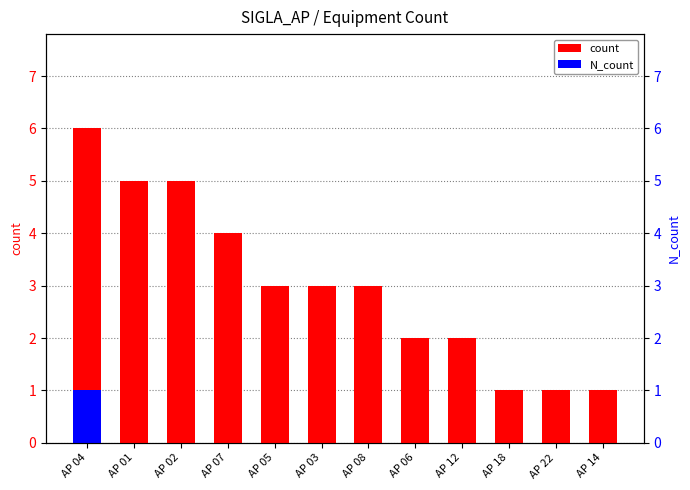

Reading left to right, transcribe all the data shown in this chart.

count: 6	5	5	4	3	3	3	2	2	1	1	1
N_count: 1	0	0	0	0	0	0	0	0	0	0	0